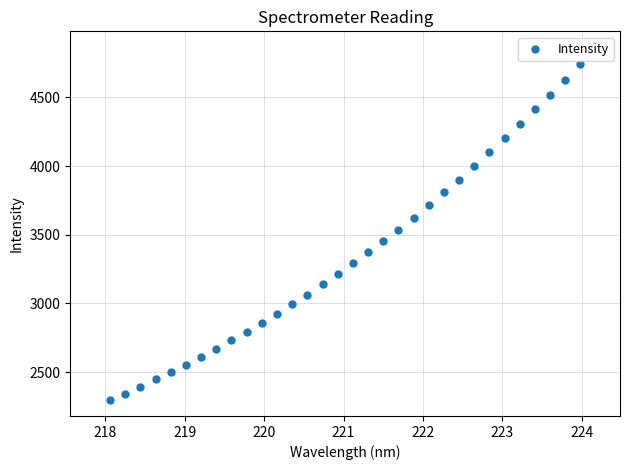

What is the range of X values (max minus min)?

5.9